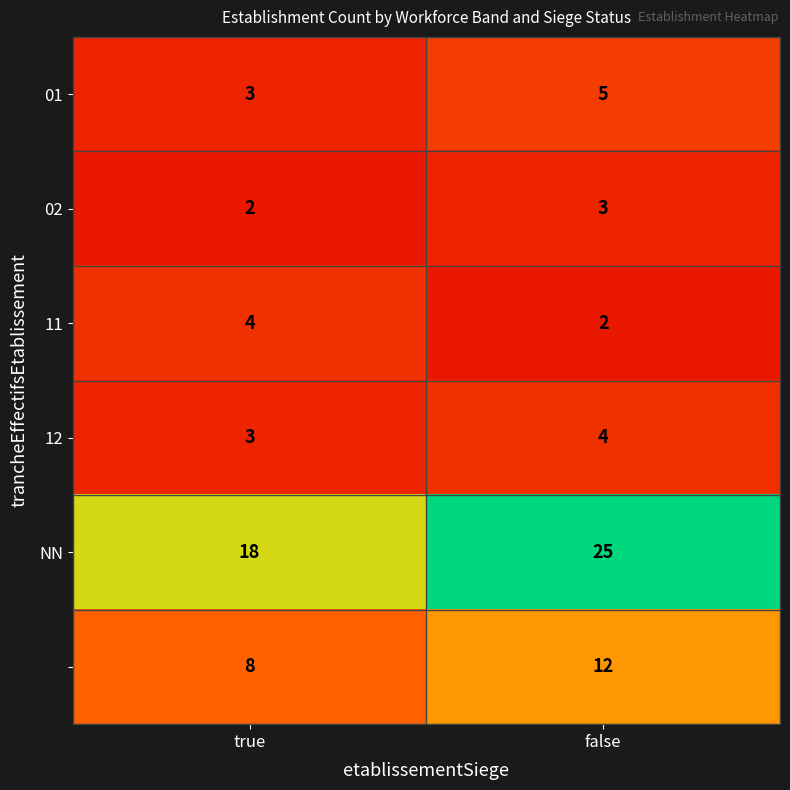

At which category is the sum across all series the highest?

false